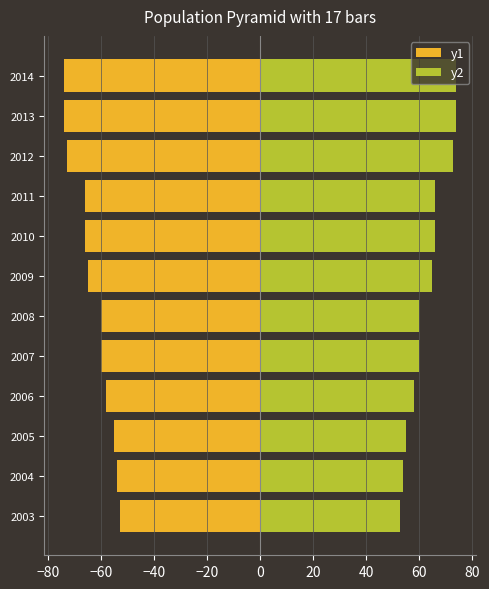

Does the chart contain any negative values?

Yes